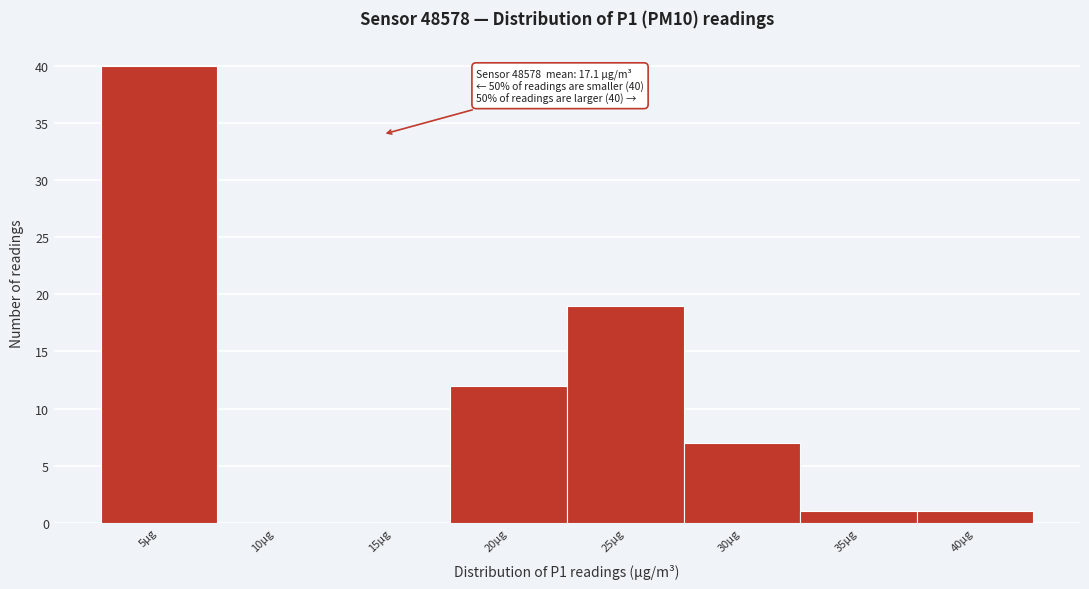

Reading right to left, what are all the values shown in this chart?

40µg=1	35µg=1	30µg=7	25µg=19	20µg=12	15µg=0	10µg=0	5µg=40